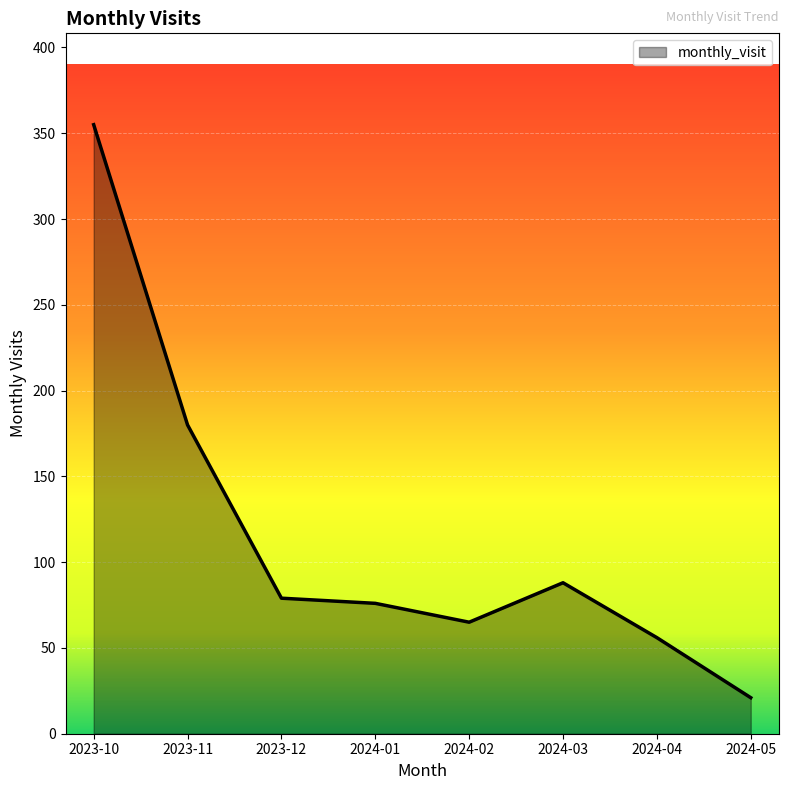

Does the chart display data point markers on the line(s)?

No